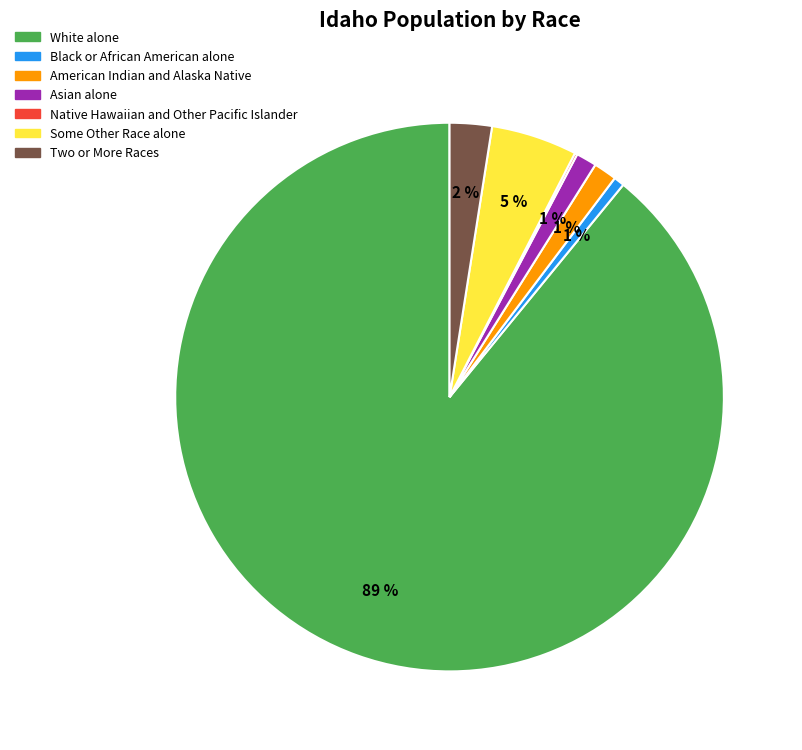

Is there a majority slice in this chart?

Yes